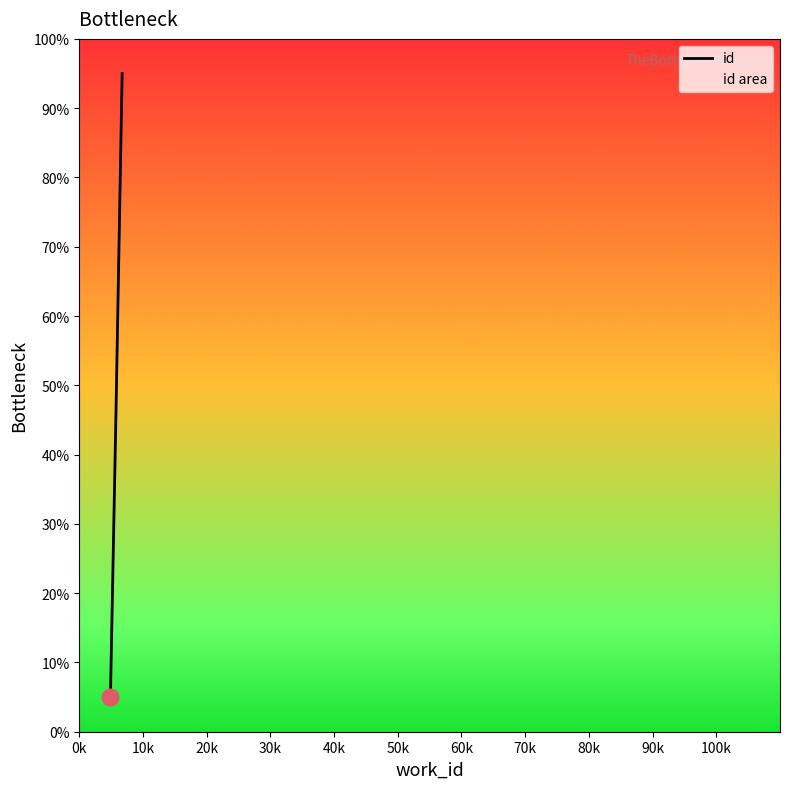

What is the smallest value displayed?

5.0